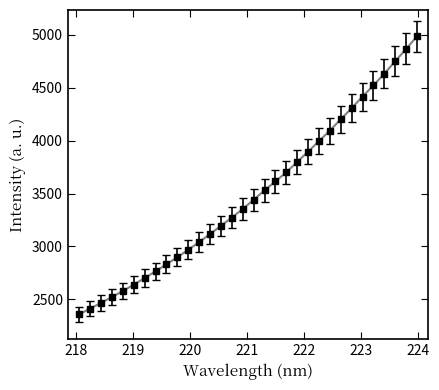

What is the minimum value shown in the chart?

2359.0